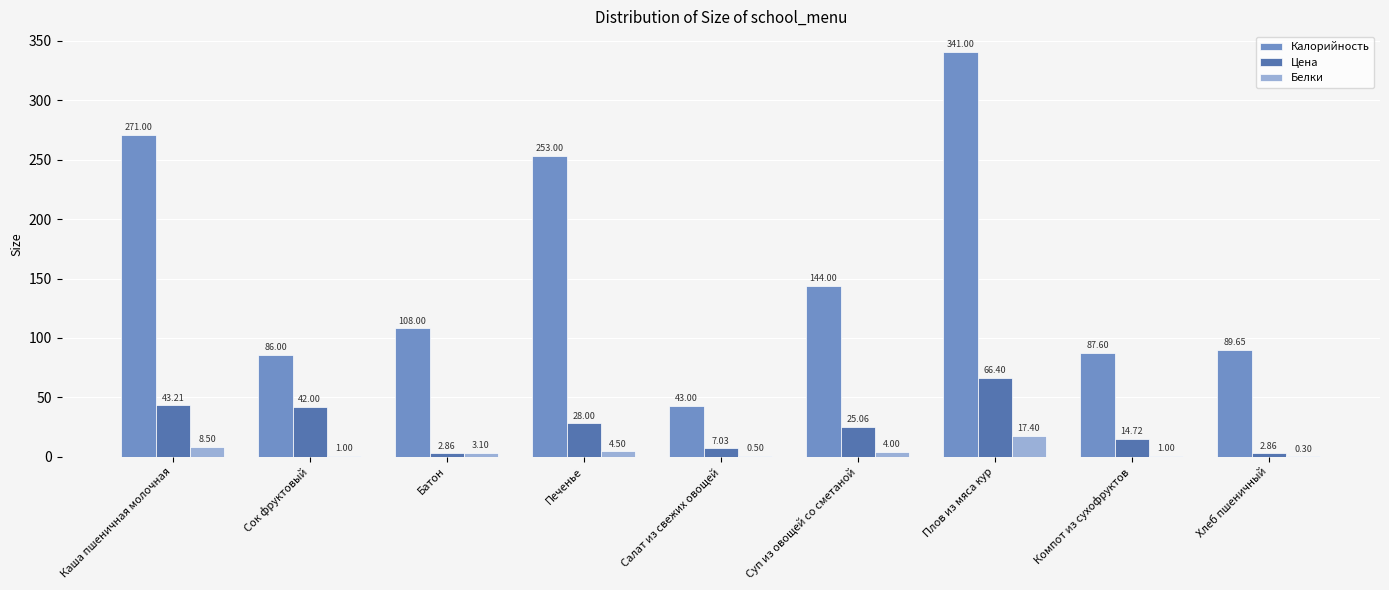

What is the sum of the Цена values at Каша пшеничная молочная and Печенье?

71.2